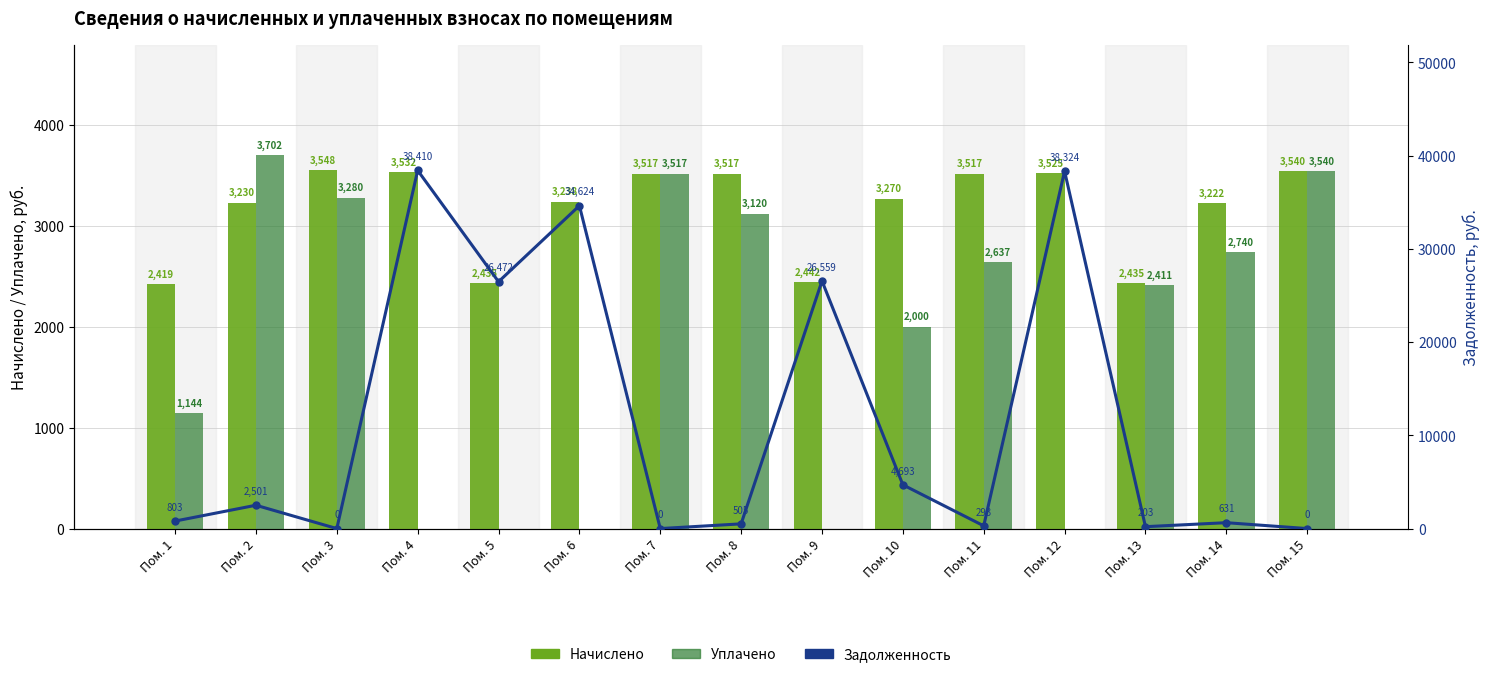

What is the spread (max minus min) of values at Пом. 13?

2231.7